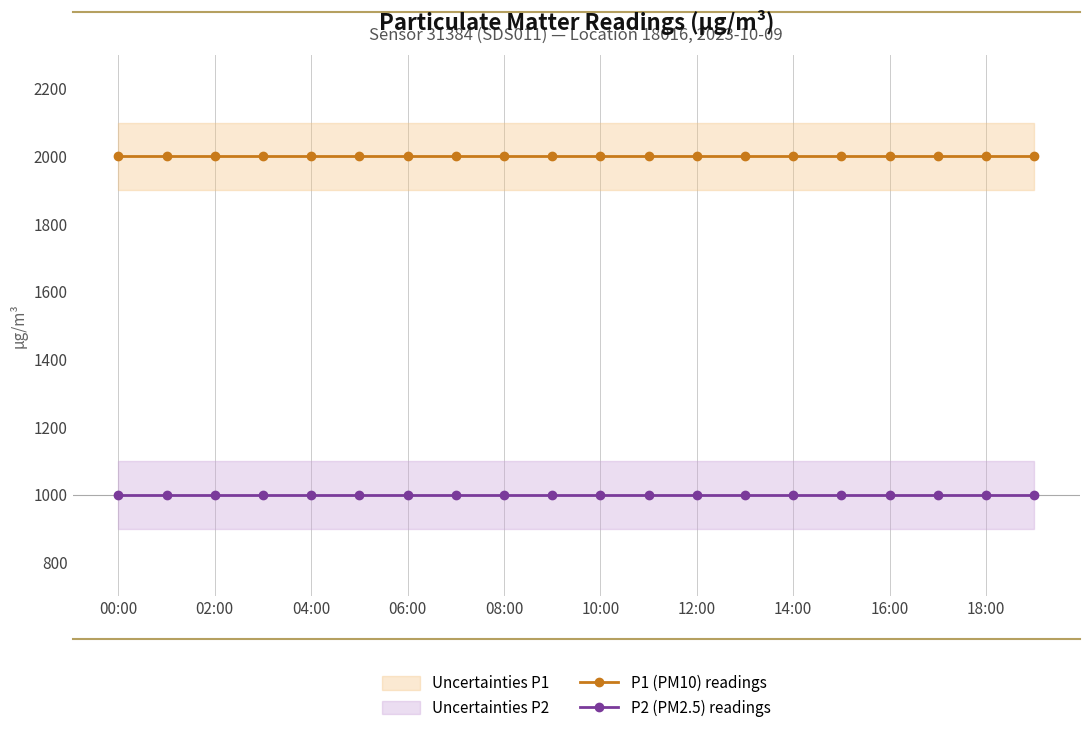

How many lines are shown in the chart?

2